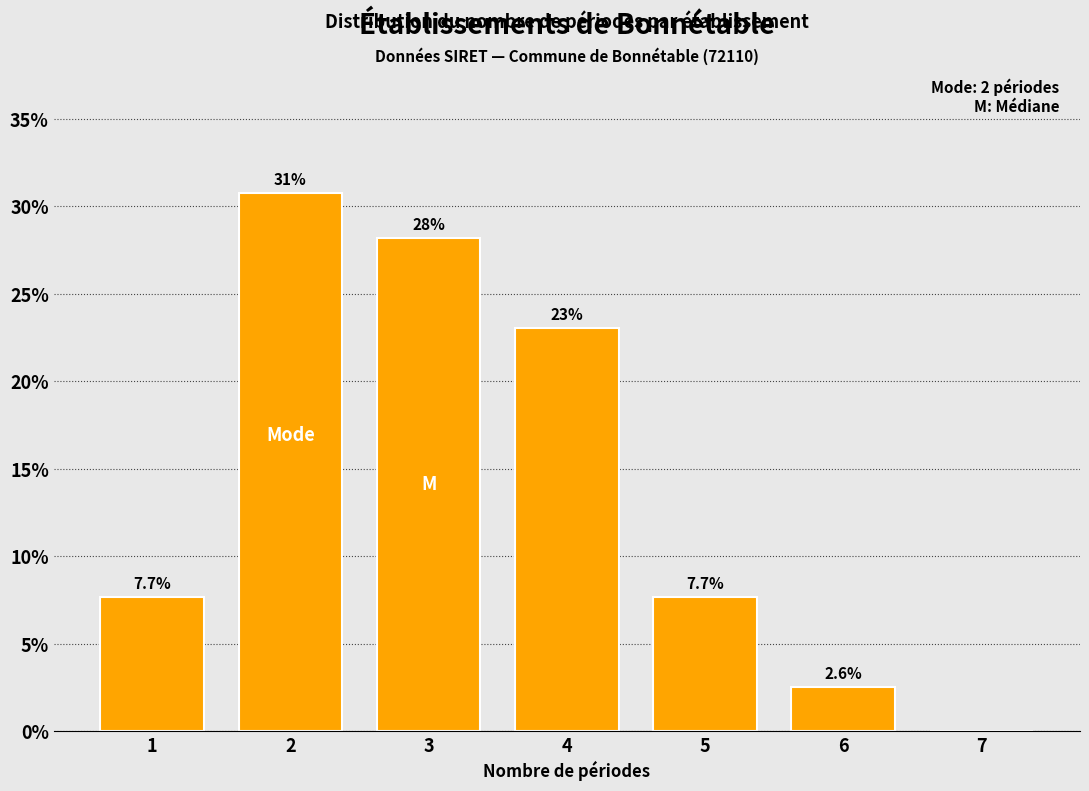

Reading left to right, what are all the values shown in this chart?

1=7.7	2=30.8	3=28.2	4=23.1	5=7.7	6=2.6	7=0.0